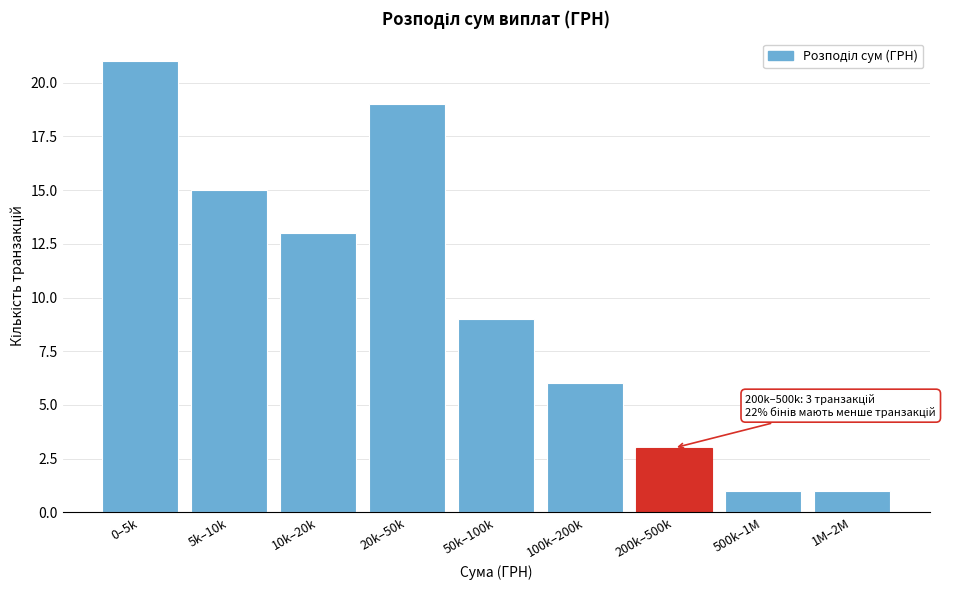

Reading left to right, list all the values displayed in this chart.

0–5k=21	5k–10k=15	10k–20k=13	20k–50k=19	50k–100k=9	100k–200k=6	200k–500k=3	500k–1M=1	1M–2M=1